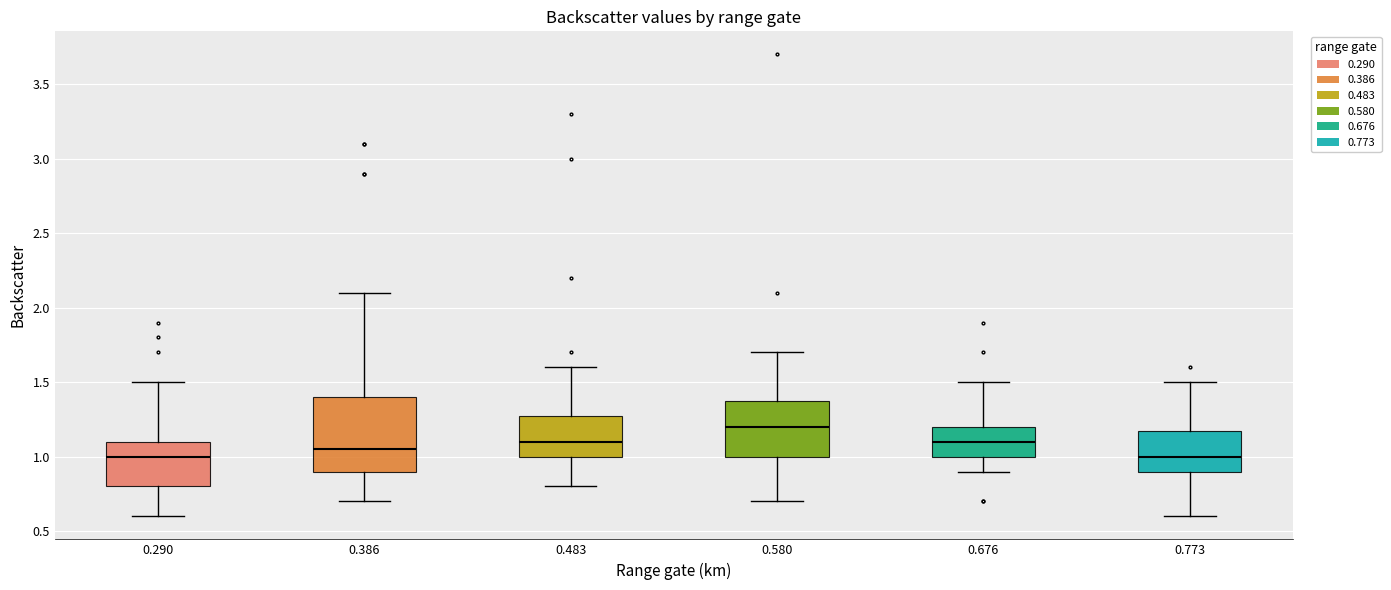

Where does the upper whisker of the box at x = 0.386 end on the y-axis? The values are not printed on the chart, so give them approximately, as read against the axis.

2.10